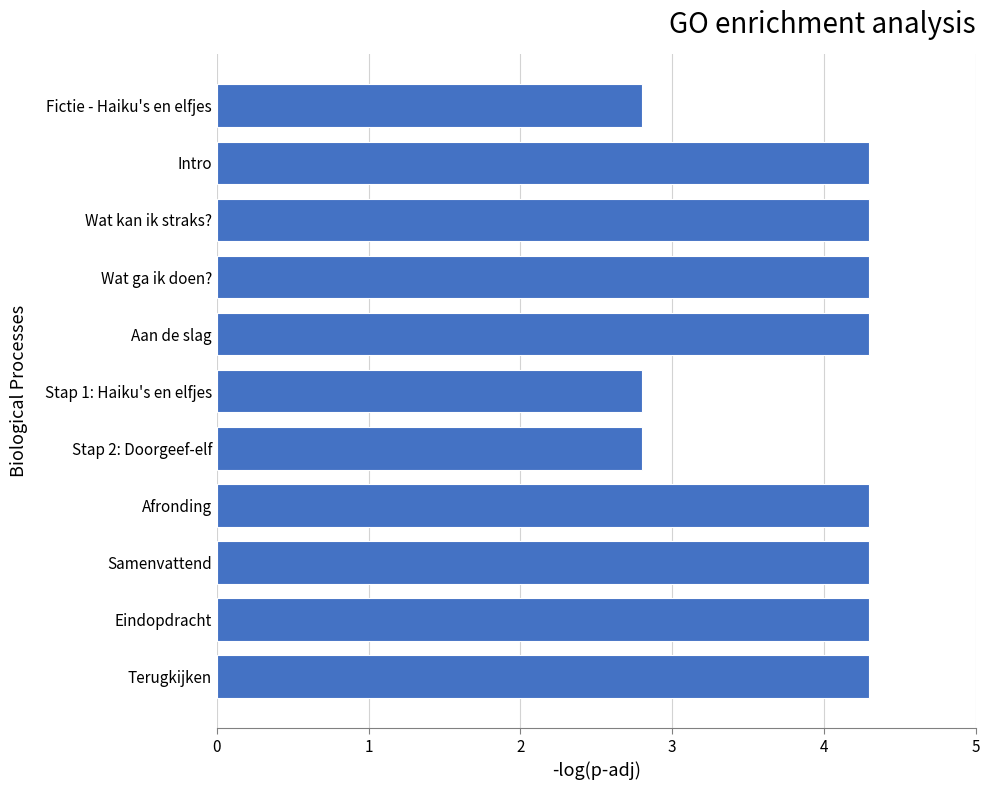

What is the difference between the second highest and minimum values?

1.5